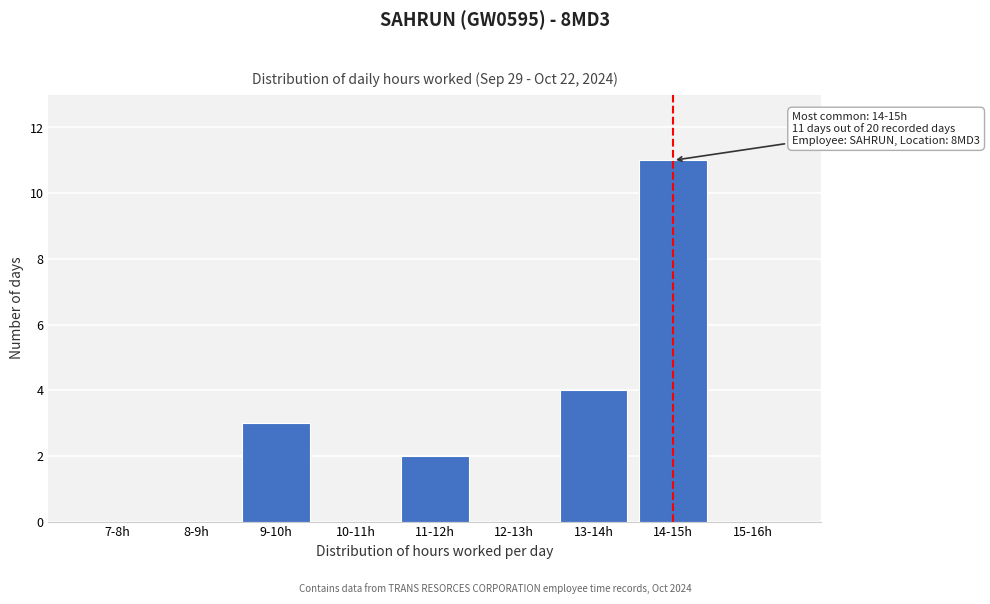

True or false: the data shows 0 at 10-11h.

True